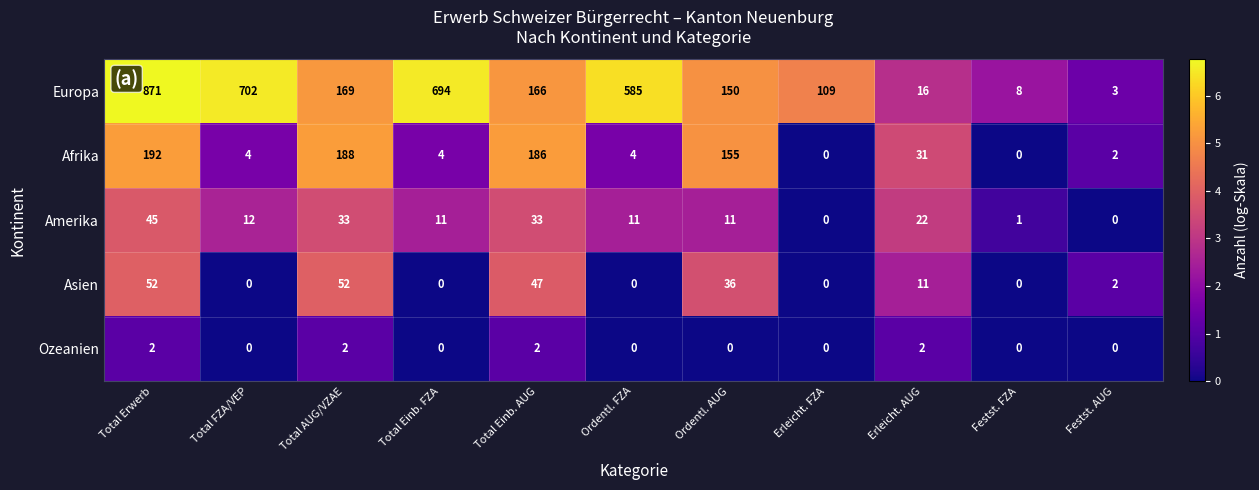

Rank the series by their maximum value, from lowest to highest.

Ozeanien, Amerika, Asien, Afrika, Europa